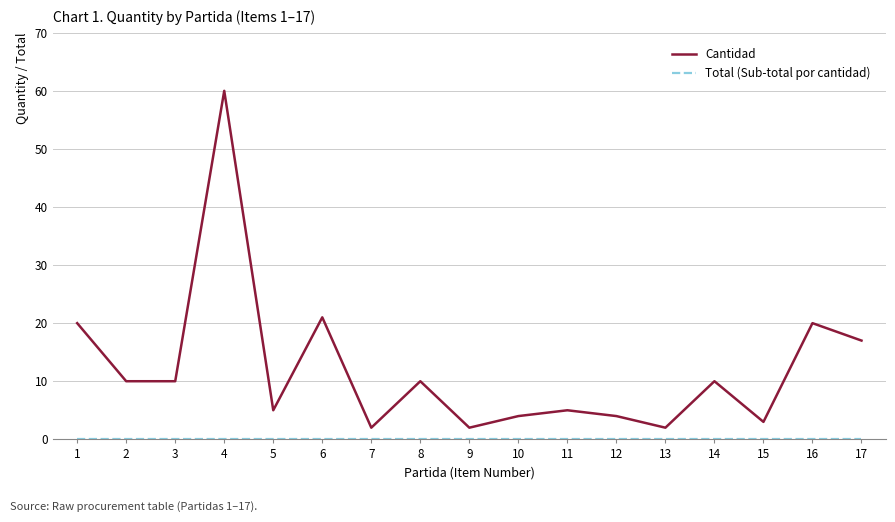

The value of Cantidad at 3 is 5. True or false?

False